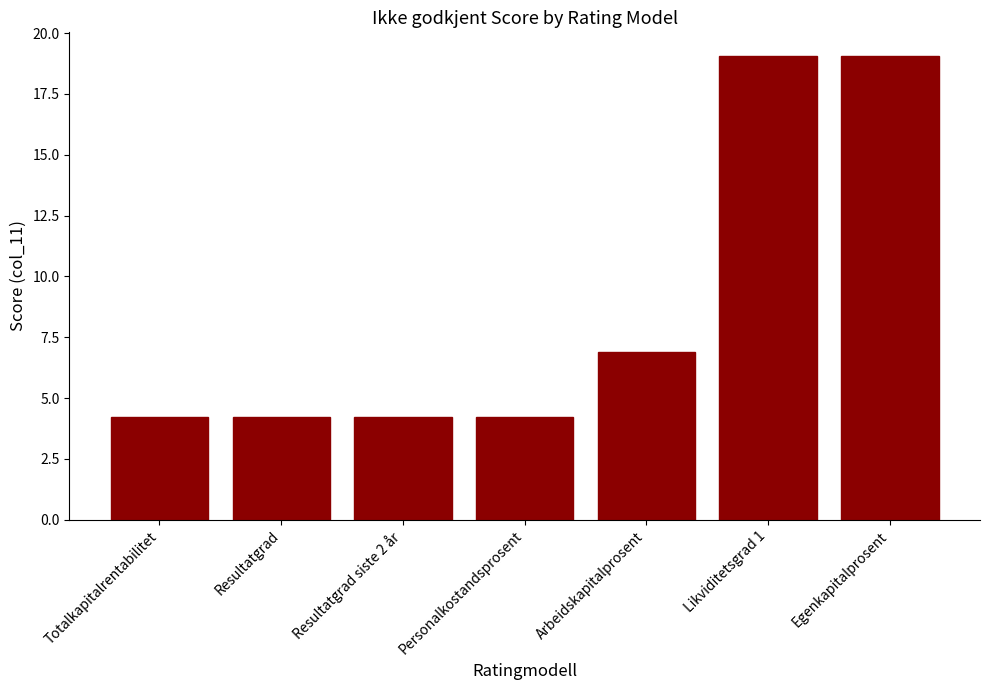

True or false: the data shows 1.3 at Totalkapitalrentabilitet.

False